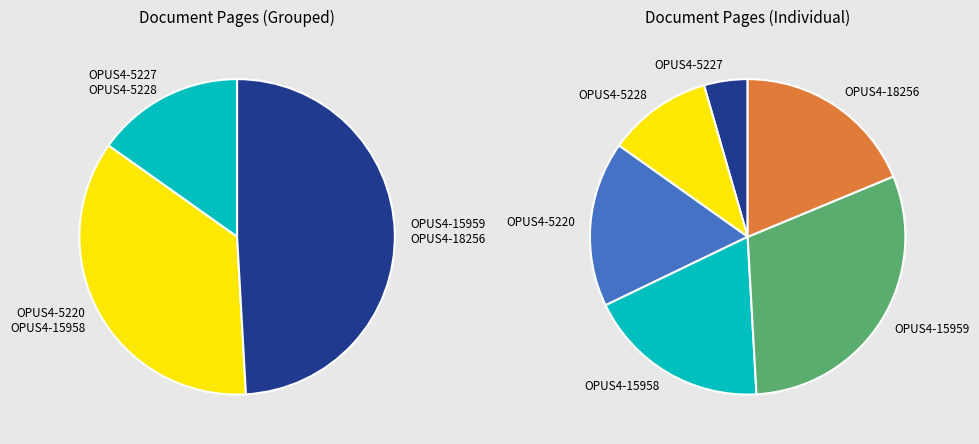

Which slice is the smallest?

OPUS4-5227